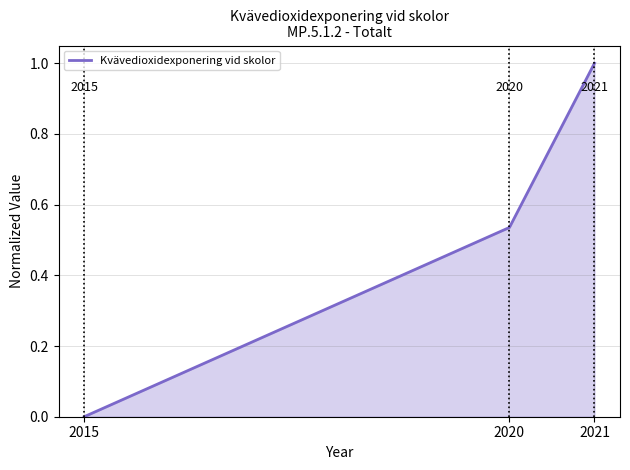

Which category has the lowest value across all series?

2015